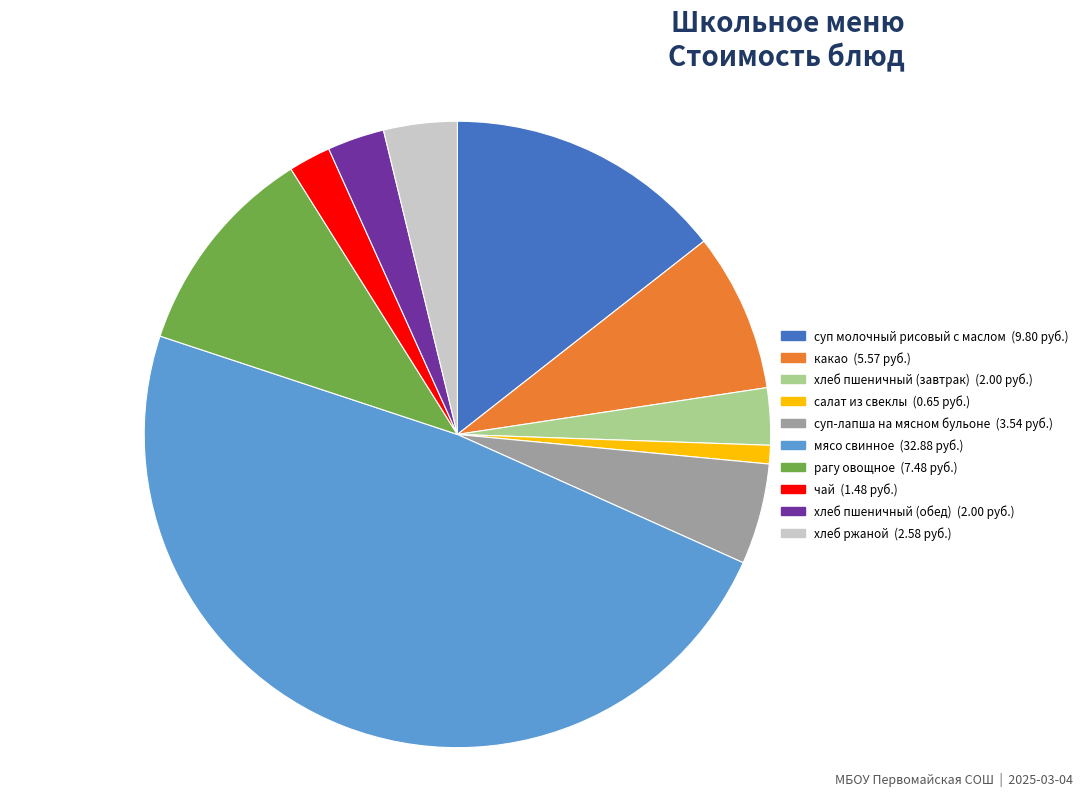

Is it true that чай is 2% of the pie?

True